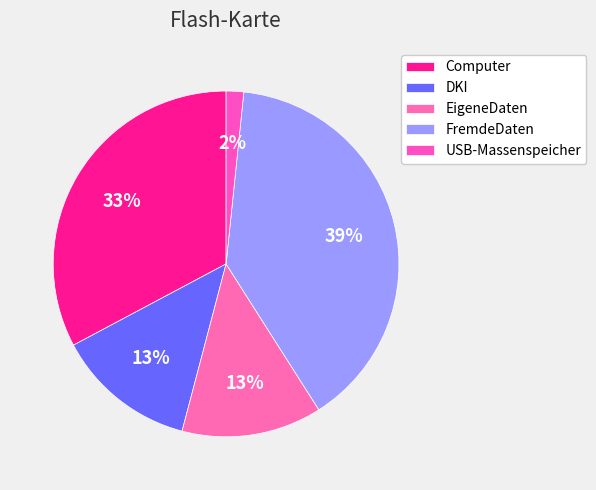

Is there any slice that represents more than half of the pie?

No